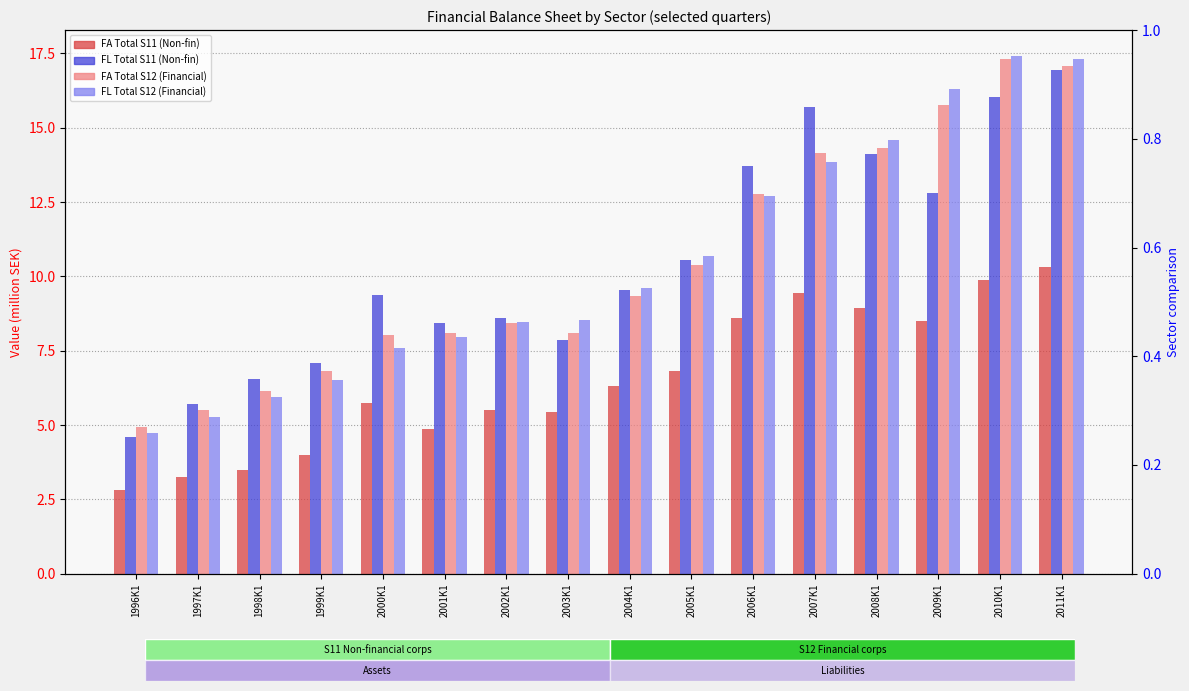

What are all the series names shown in the legend?

FA_total_S11, FL_total_S11, FA_total_S12, FL_total_S12